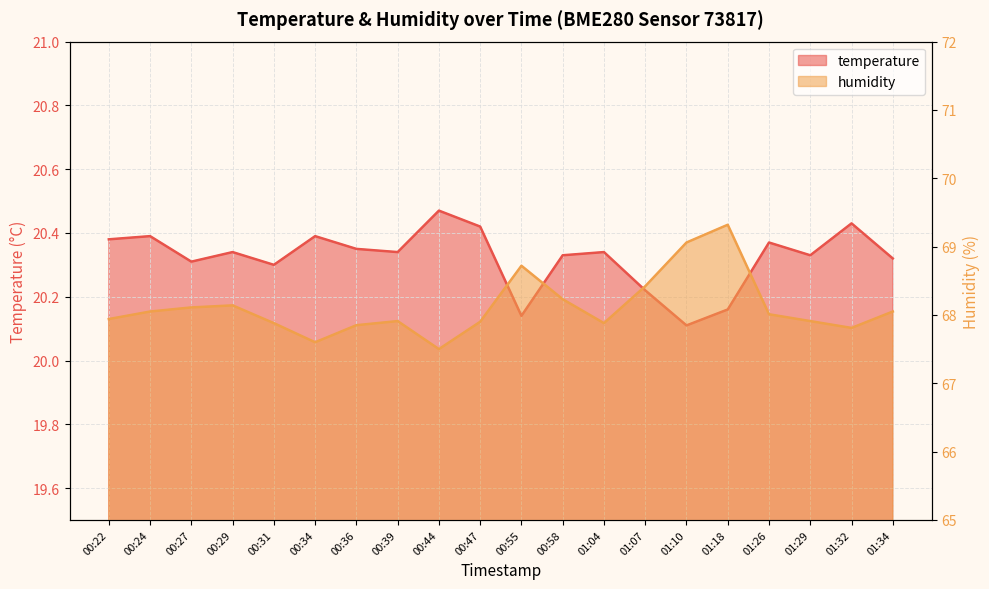

What is the average value of the humidity series?

68.1